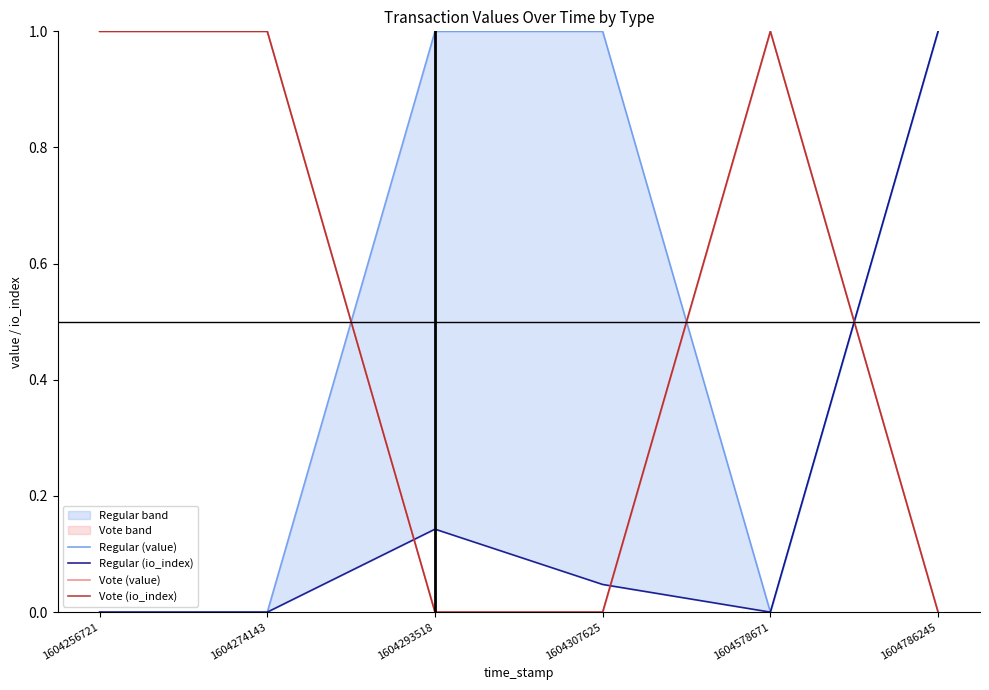

Reading left to right, transcribe all the data shown in this chart.

Regular (value): 0.0	0.0	1.0	1.0	0.0	1.0
Regular (io_index): 0.0	0.0	0.1	0.0	0.0	1.0
Vote (value): 1.0	1.0	0.0	0.0	1.0	0.0
Vote (io_index): 1.0	1.0	0.0	0.0	1.0	0.0